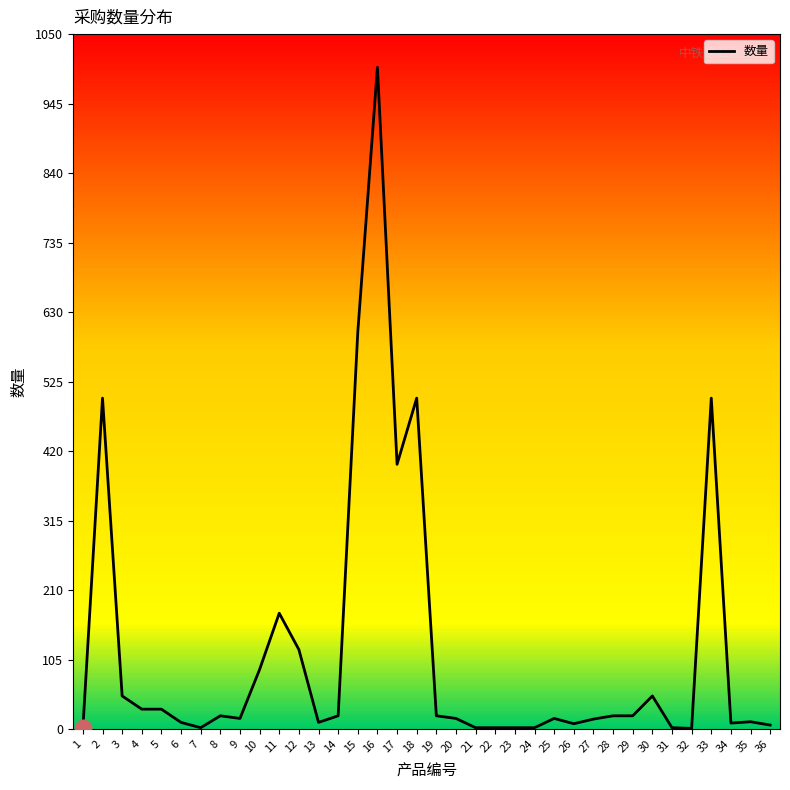

Is this an area chart (filled region under the line)?

No